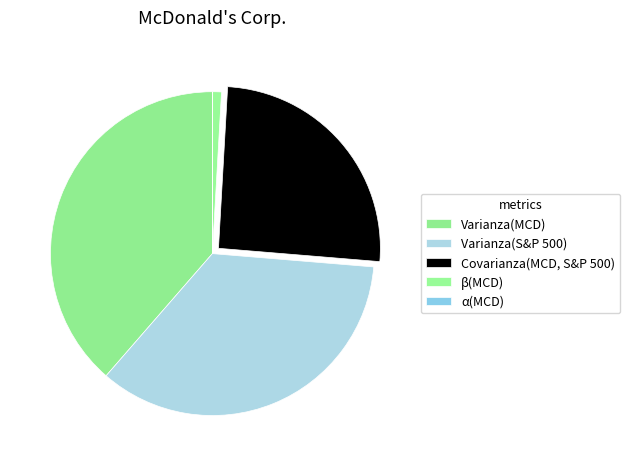

Which category has the biggest portion of the pie?

Varianza(MCD)